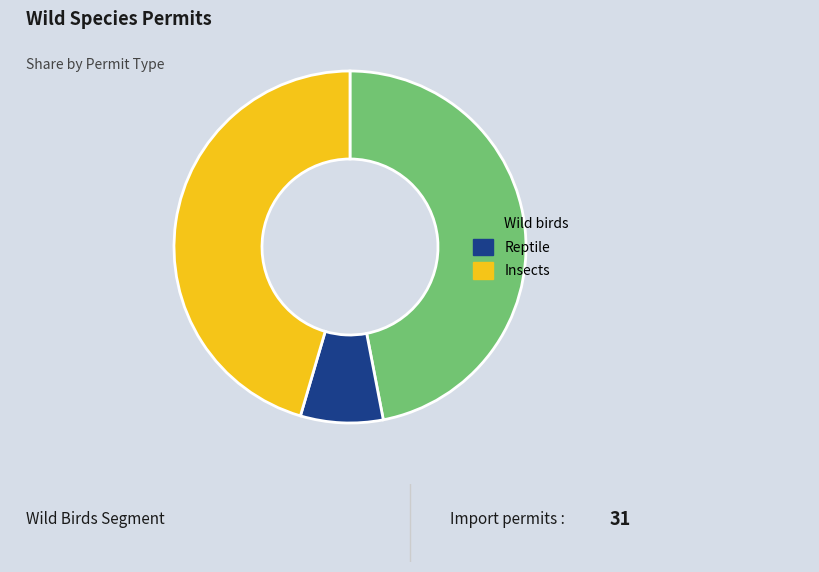

Does any single category account for the majority?

No